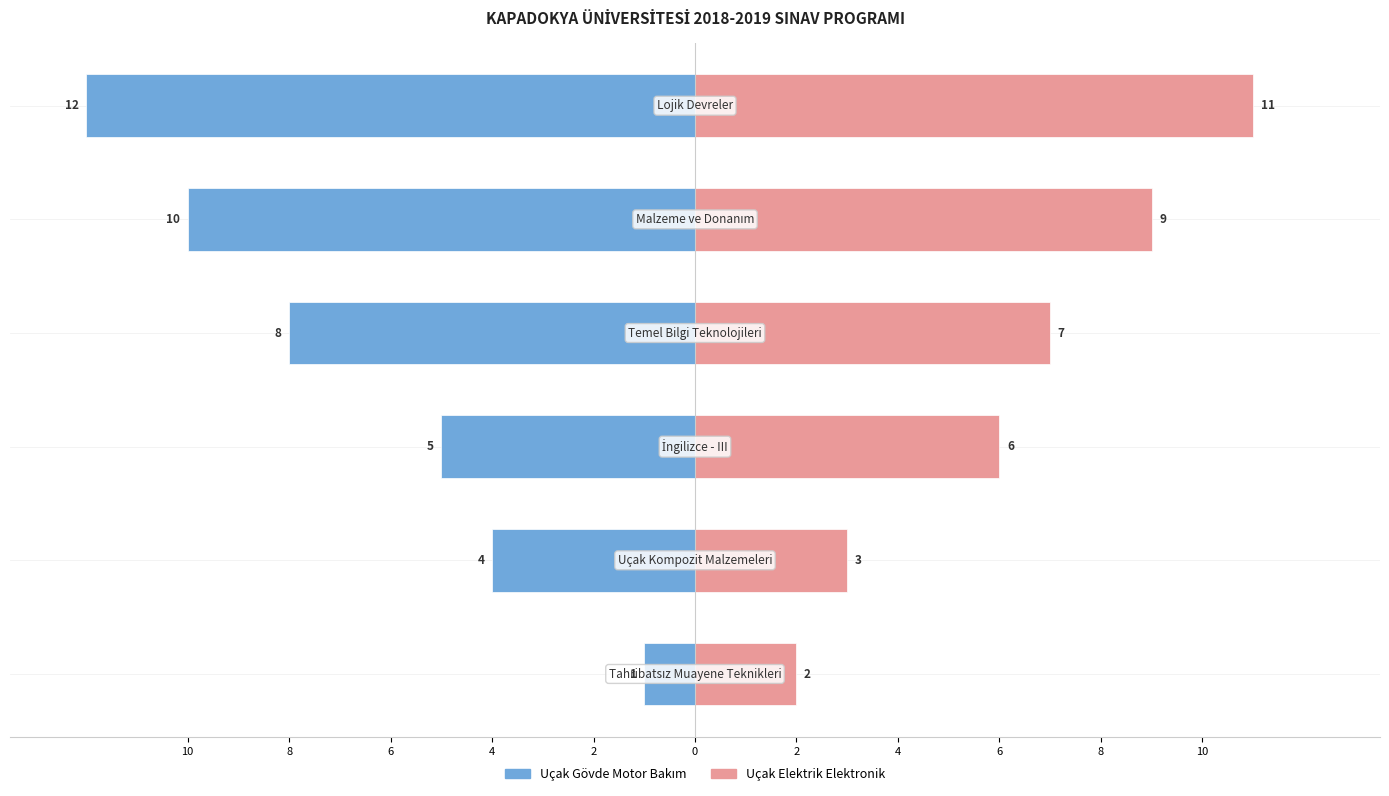

How many bars are there in total?

12